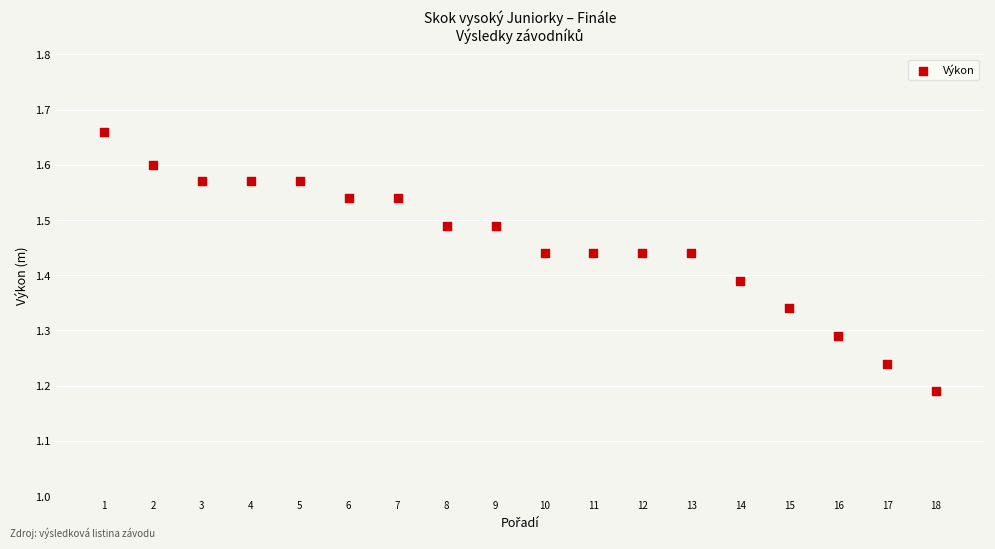

What is the range of Y values (max minus min)?

0.5